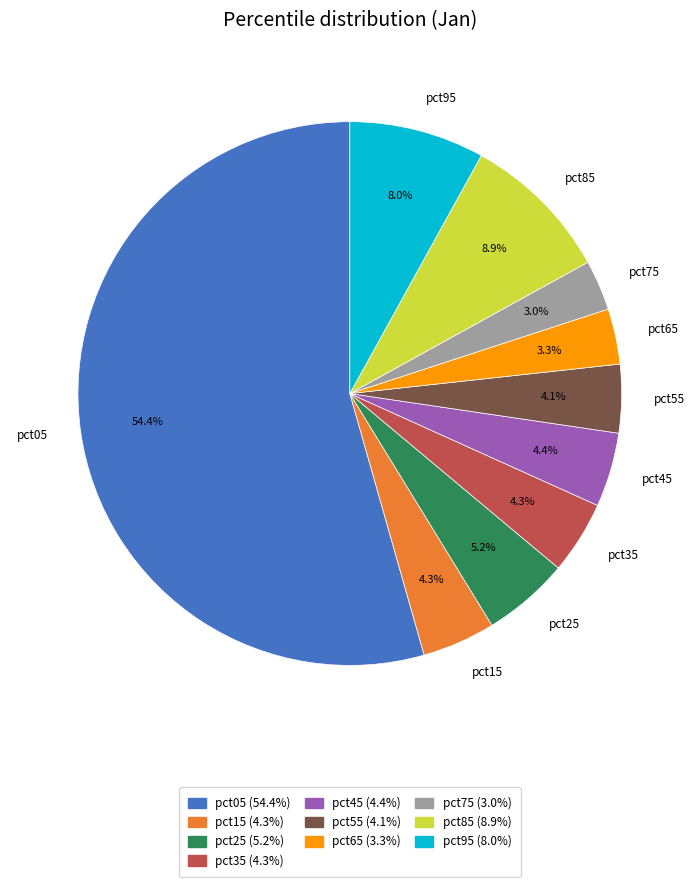

What is the largest slice in the pie chart?

pct05